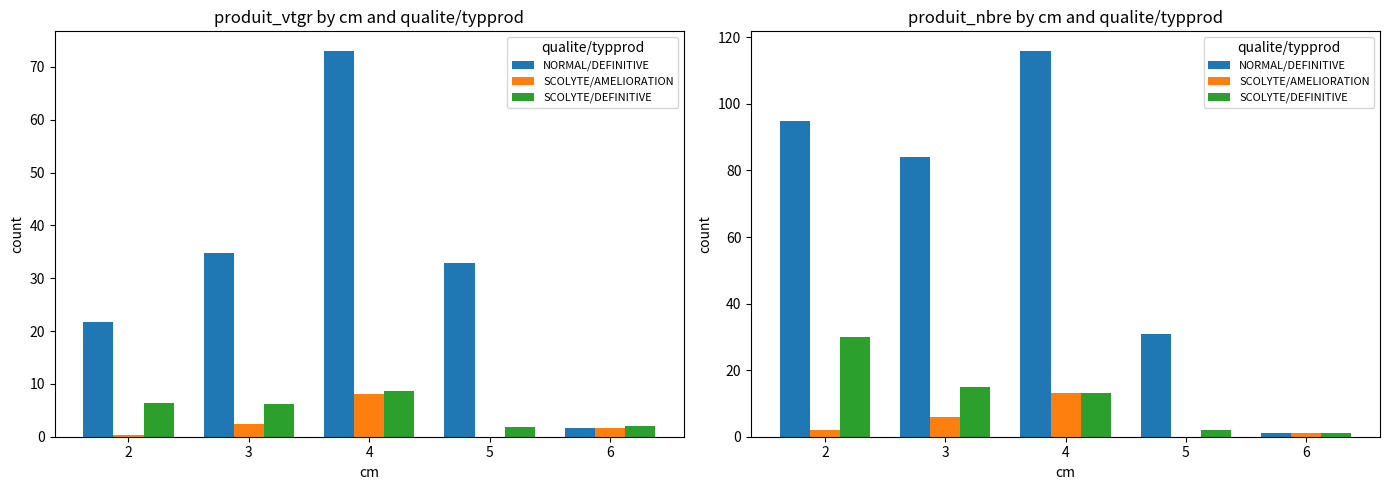

What is the sum of all SCOLYTE/AMELIORATION values?

22